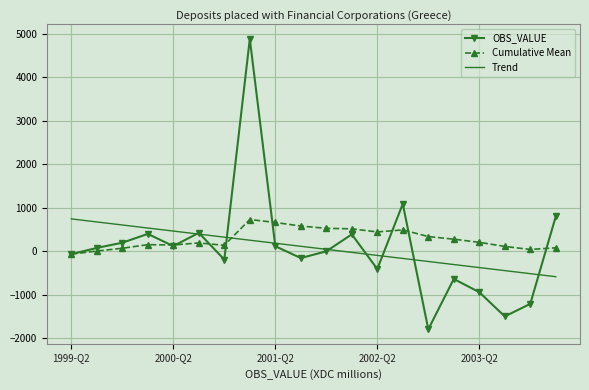

How many values in the OBS_VALUE series are below 77?

10